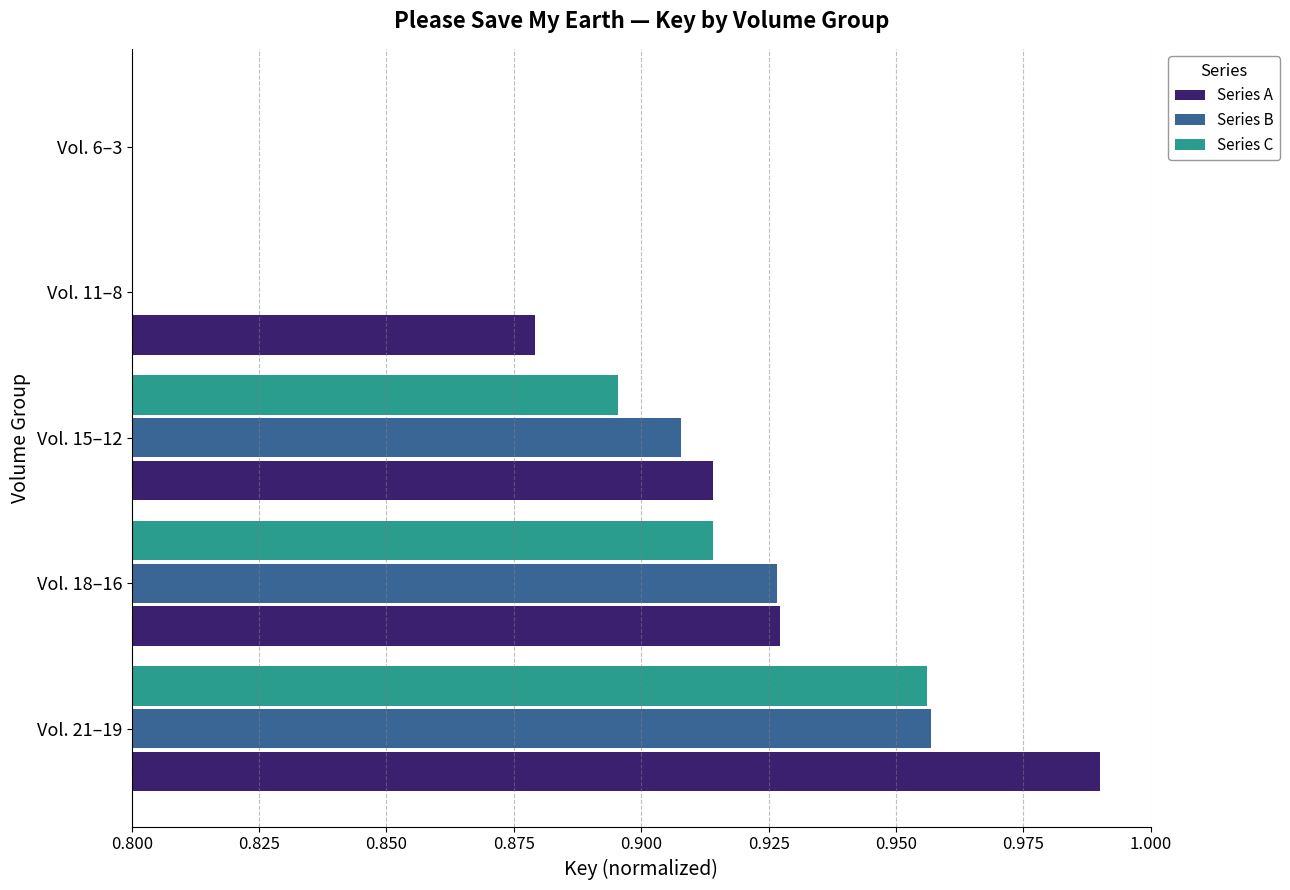

Which category has the highest value in the Series C series?

Vol. 21–19